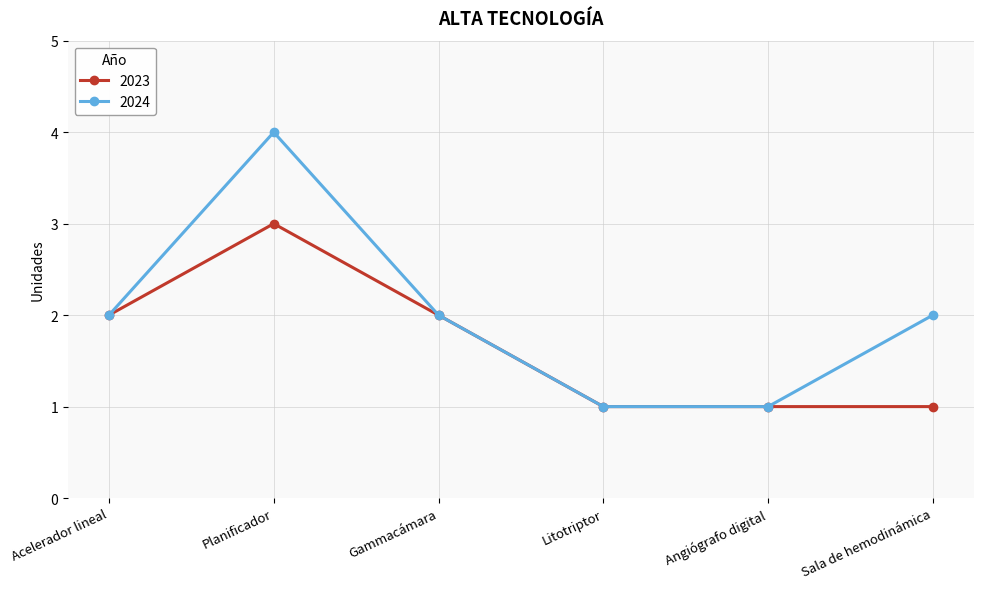

List the series in order of their peak value, lowest first.

2023, 2024